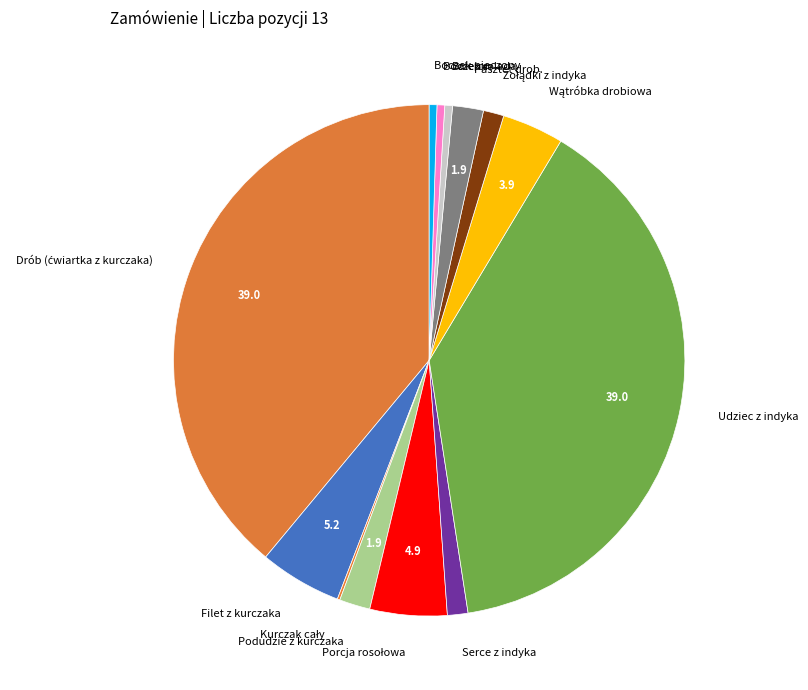

Approximately how many times larger is the value at Filet z kurczaka compared to Serce z indyka?

4.0